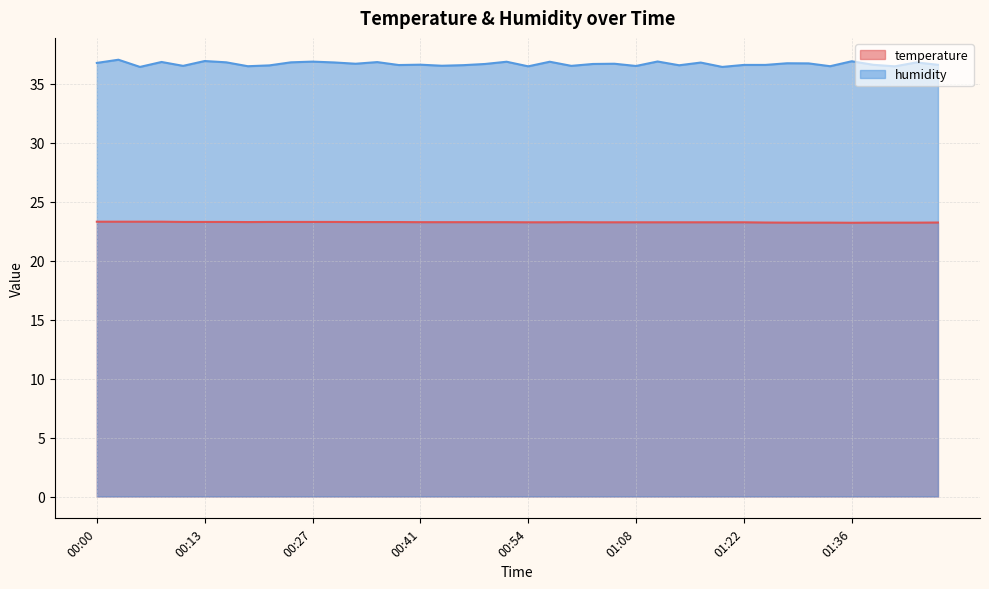

Which series has the widest spread of values?

humidity